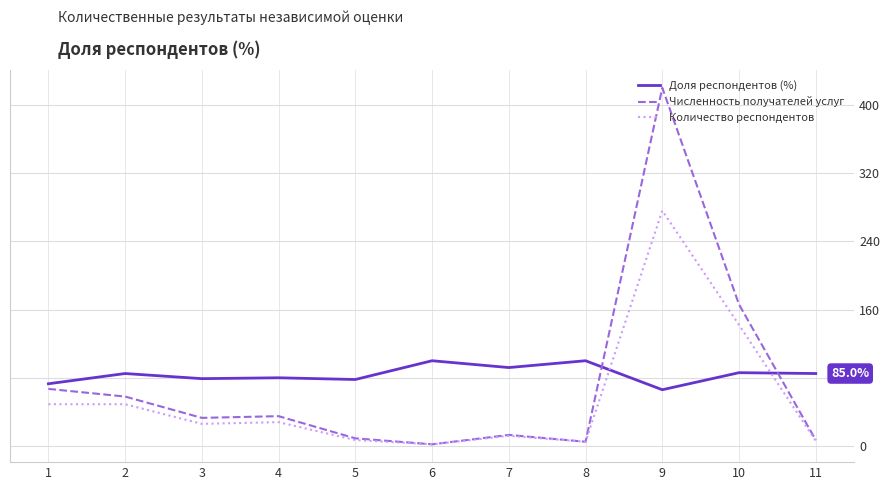

Rank the series by their maximum value, from highest to lowest.

Численность получателей услуг, Количество респондентов, Доля респондентов (%)